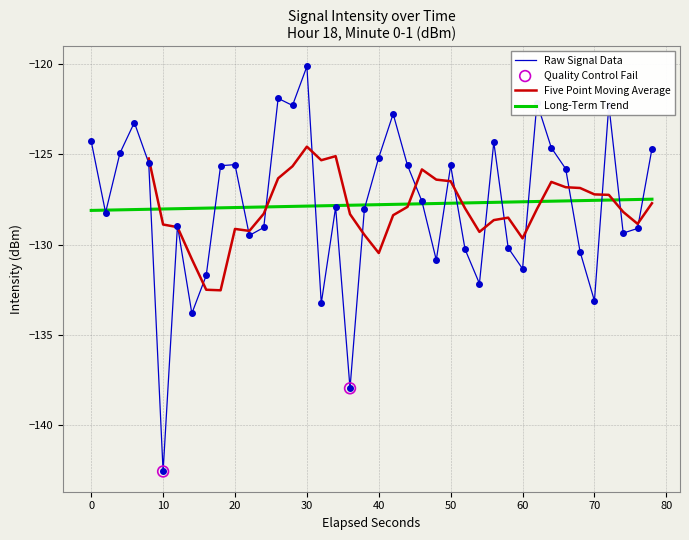

What is the maximum value for Raw Signal Data?

-120.1